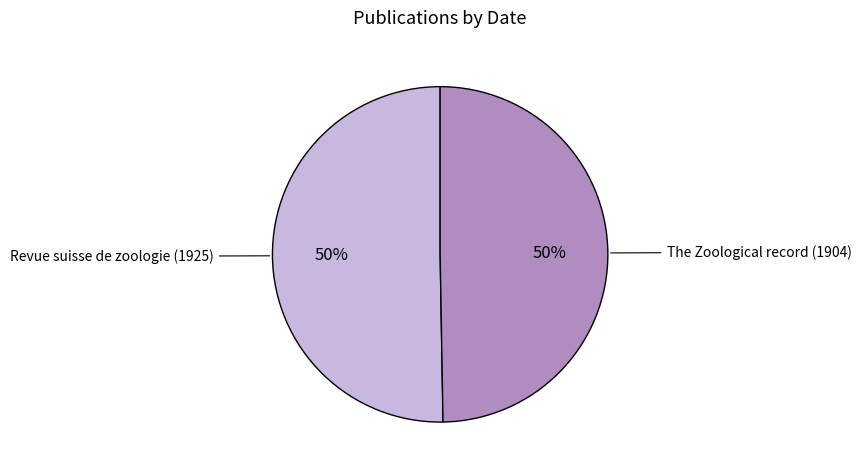

The The Zoological record (1904) slice represents 50% of the pie. True or false?

True